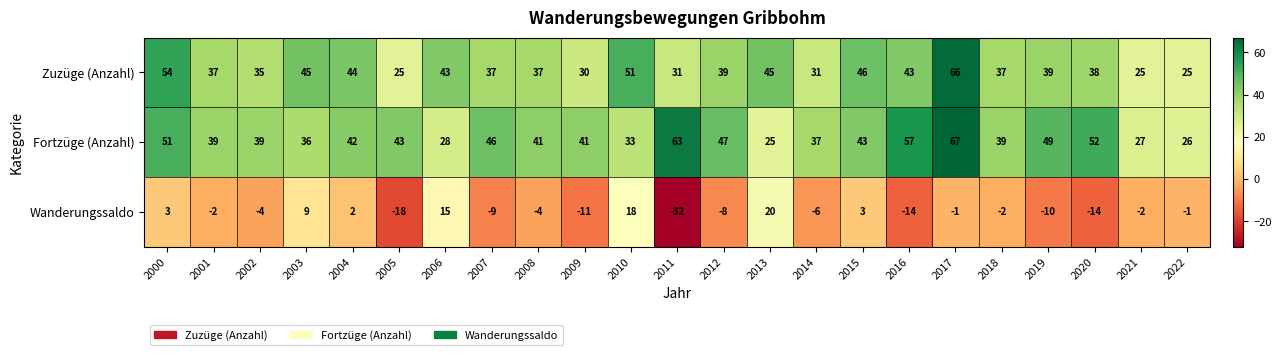

What is the approximate value of Wanderungssaldo at 2000, to the nearest 5?

5